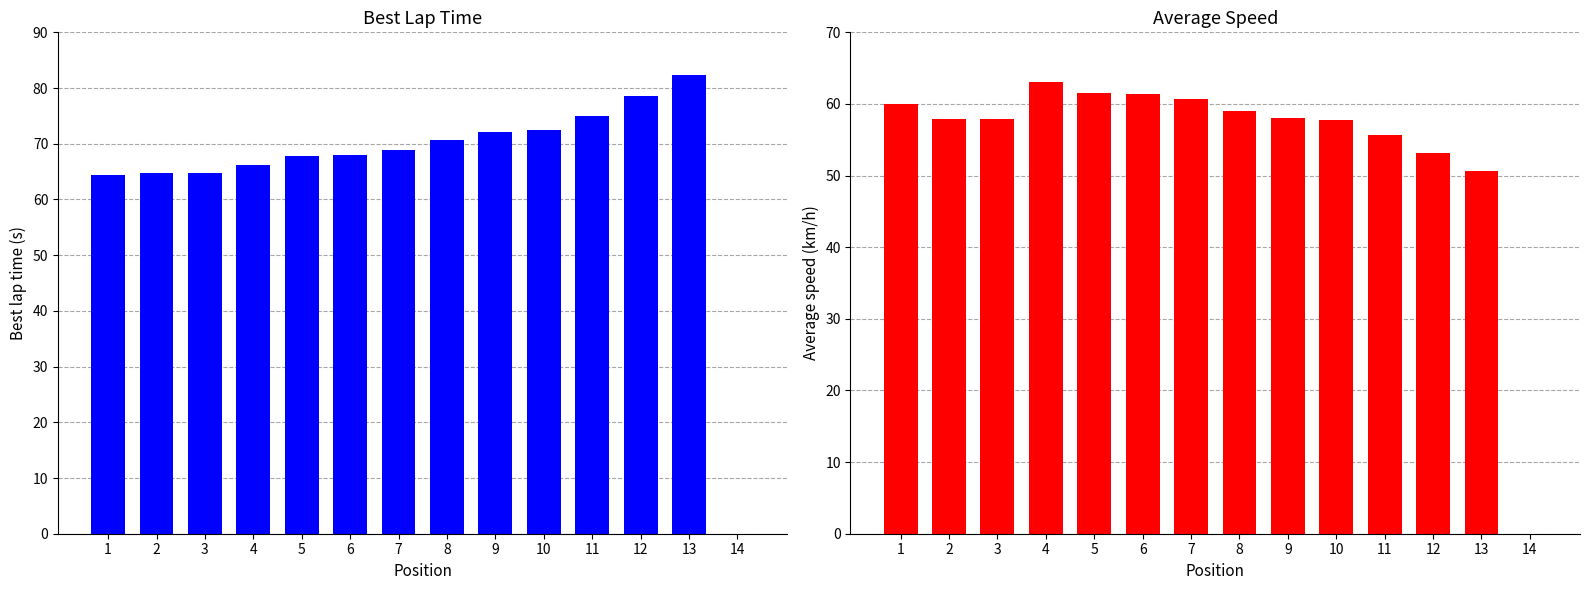

How many values in the Average Speed series are below 57?

4